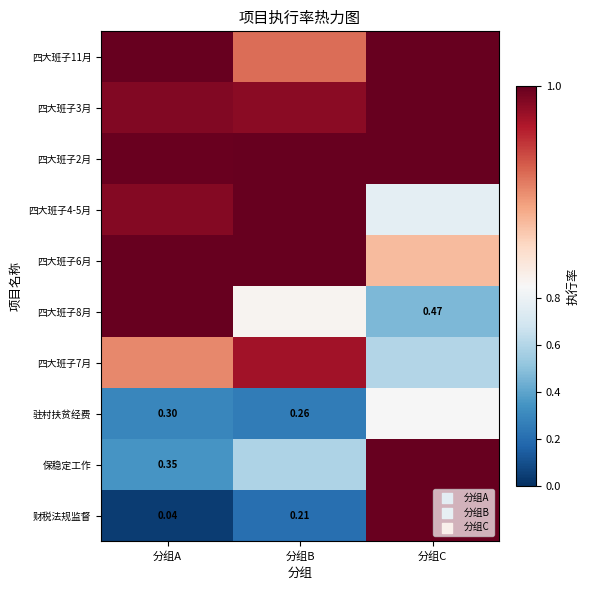

What is the greatest value displayed?

1.0